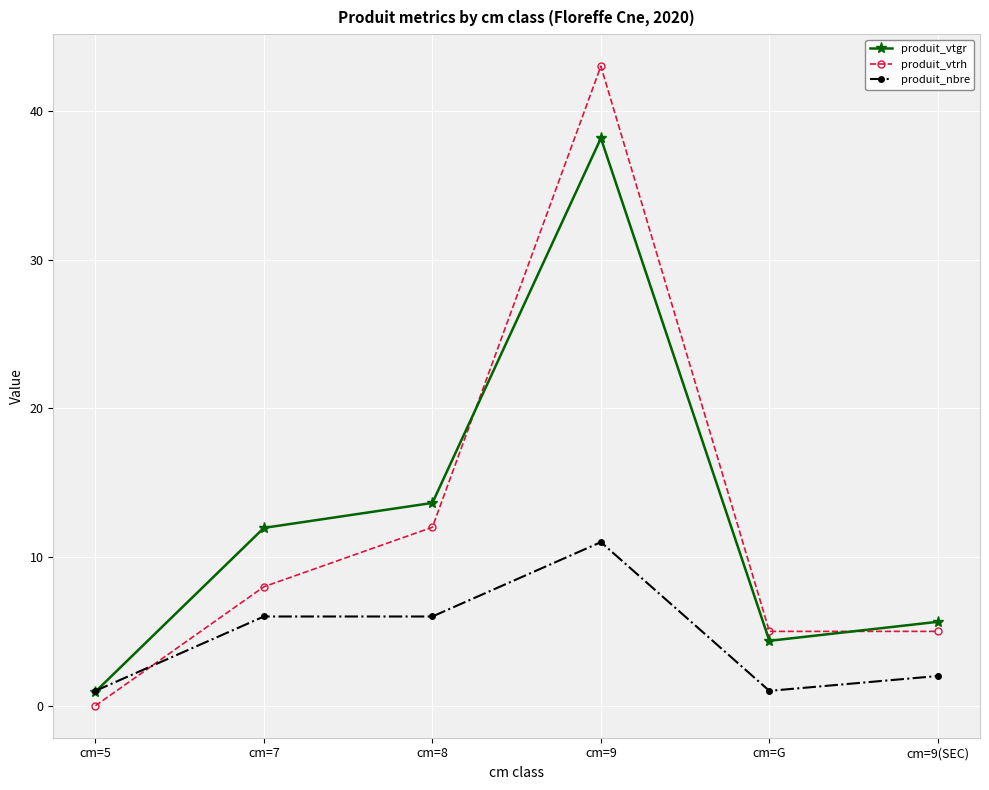

How many lines are shown in the chart?

3